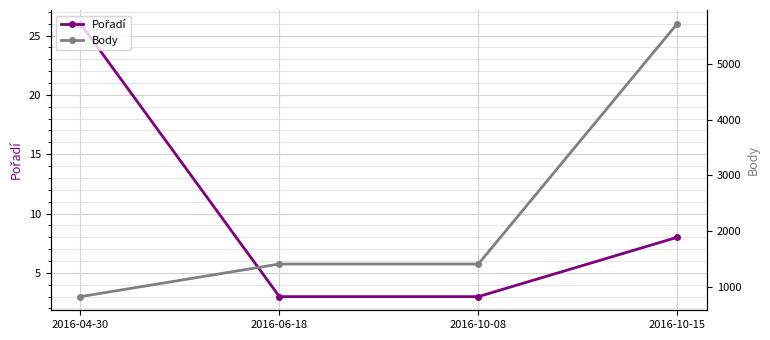

What are all the series names shown in the legend?

Pořadí, Body